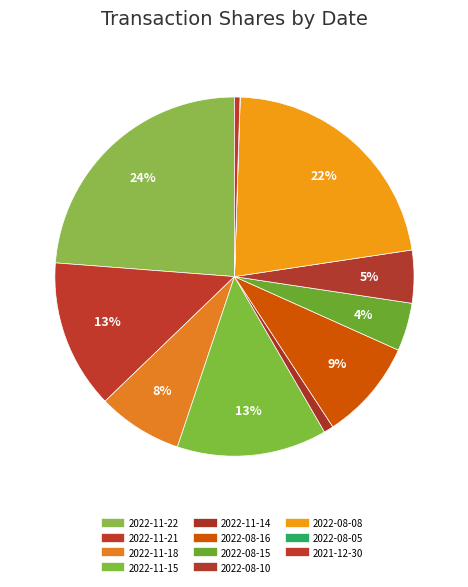

What percentage do 2022-08-15 and 2022-11-18 together represent?

12.0%